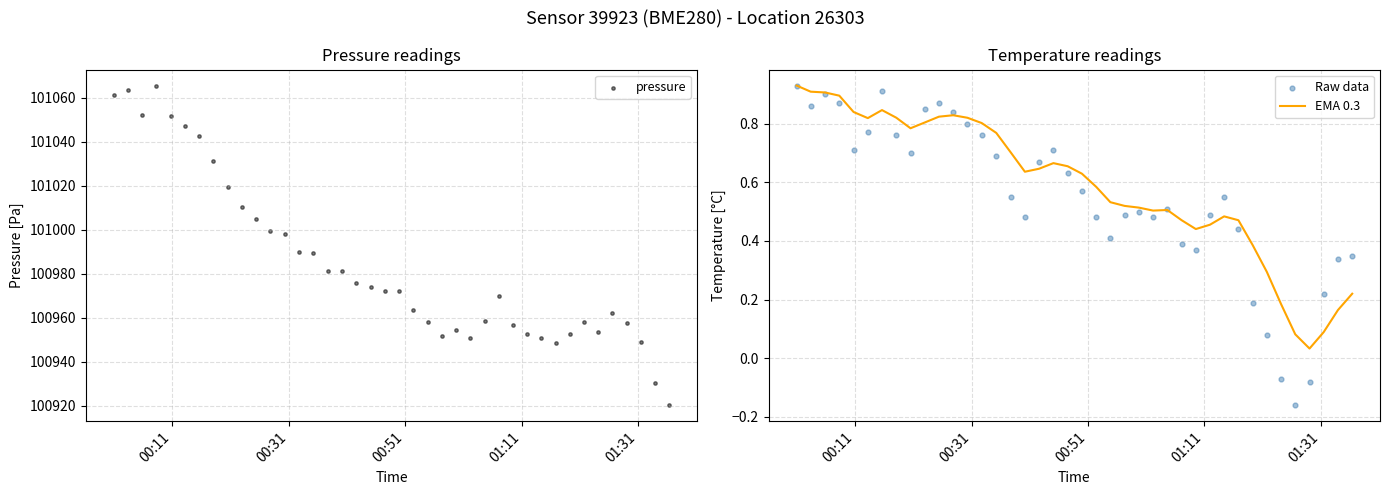

Is the value of pressure at 35 greater than the value of EMA 0.3 at 22?

Yes